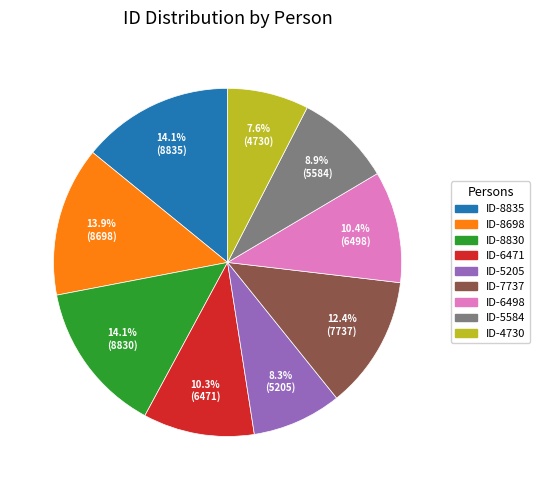

Is the sum of ID-5205 and ID-6498 greater than half?

No